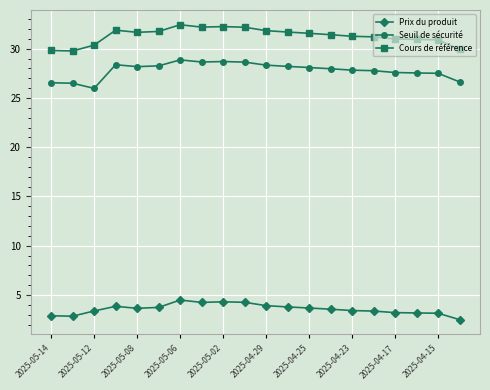

True or false: Seuil de sécurité and Cours de référence intersect in this chart.

False